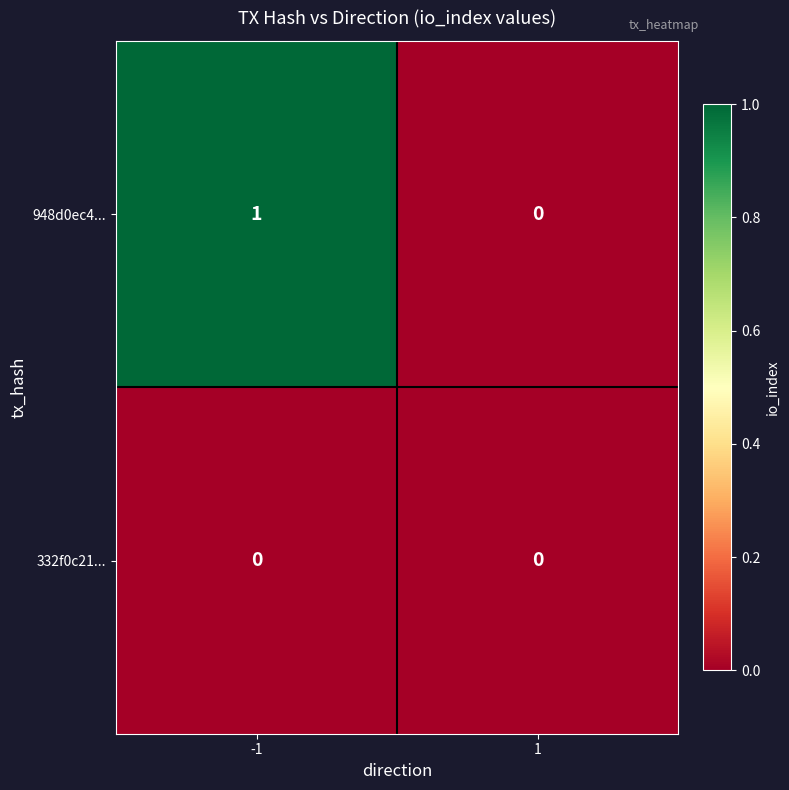

At -1, list the series in order from largest to smallest.

948d0ec4..., 332f0c21...